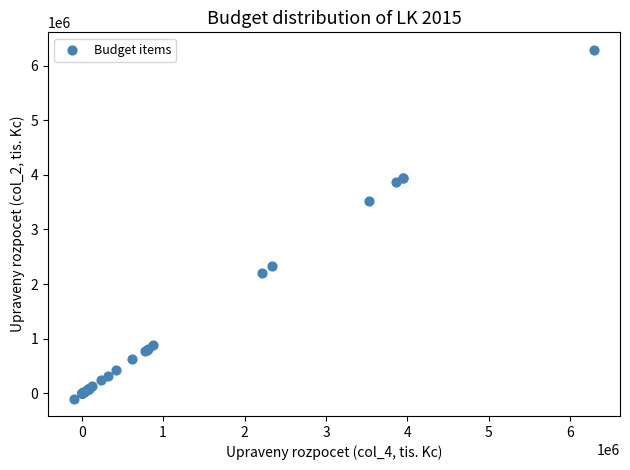

What Y value in the scatter plot is closest to 3096828?

3523835.3